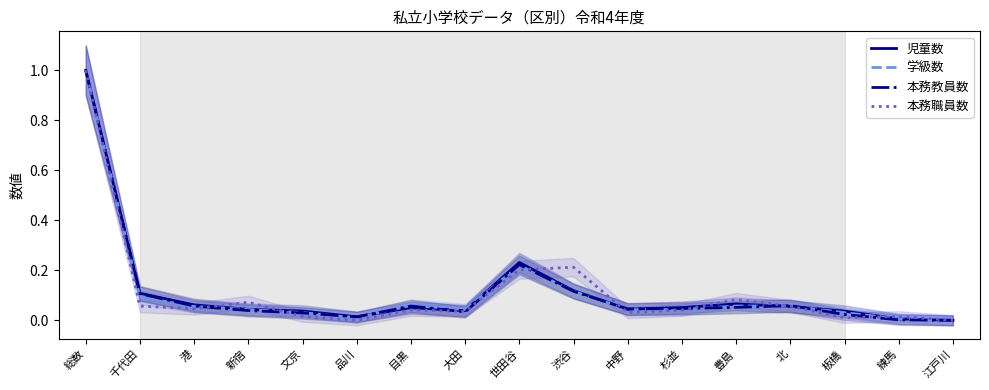

What are all the series names shown in the legend?

児童数, 学級数, 本務教員数, 本務職員数